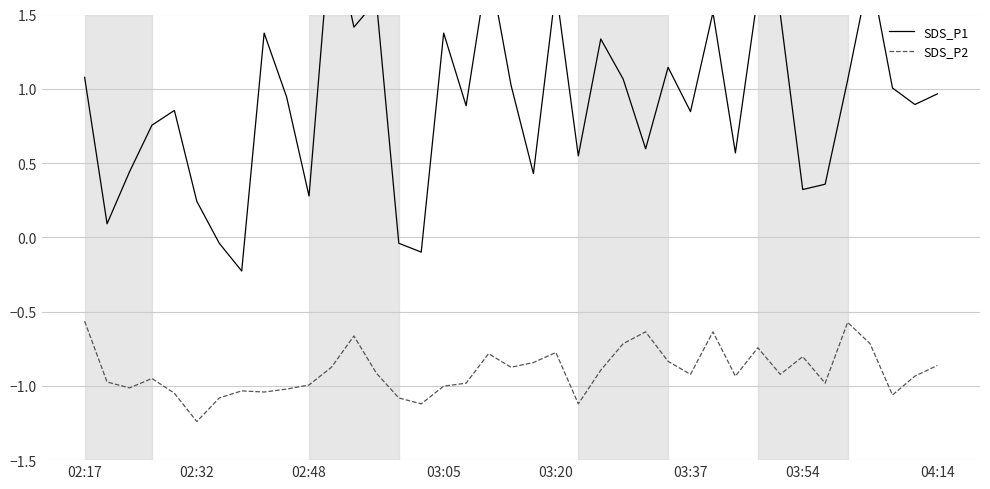

True or false: SDS_P2 and SDS_P1 cross at least once.

False